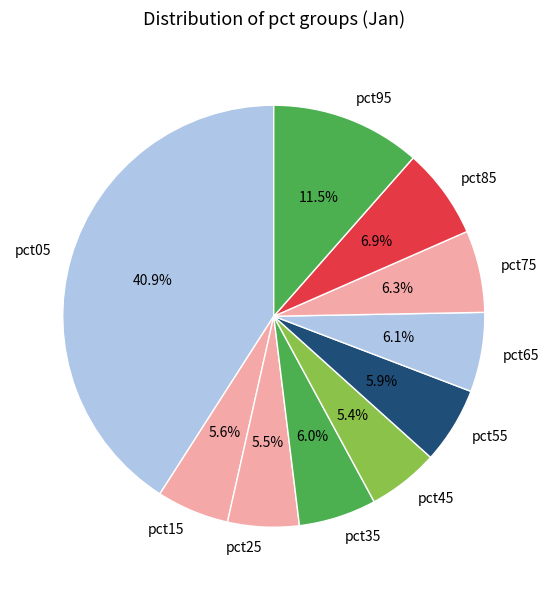

What is the largest slice in the pie chart?

pct05